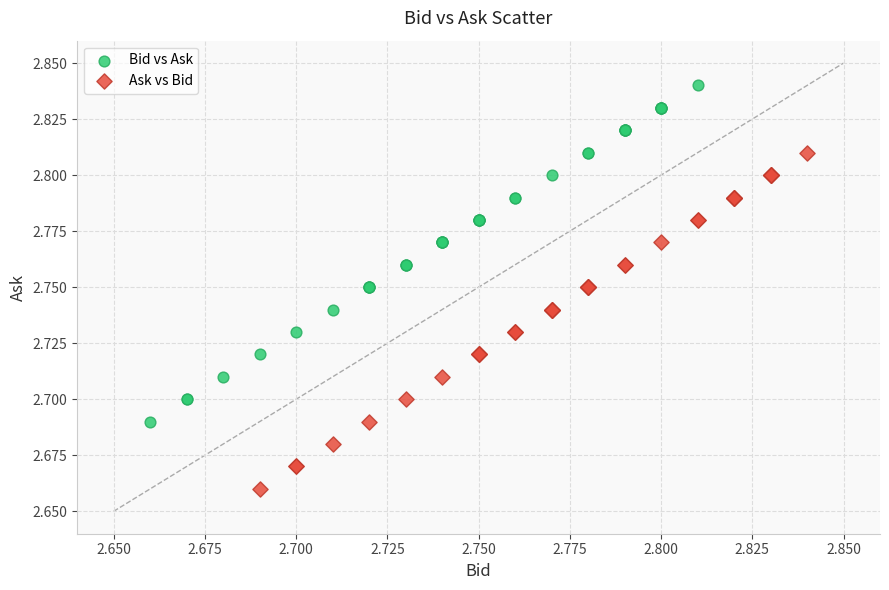

What are all the series names shown in the legend?

Bid vs Ask, Ask vs Bid